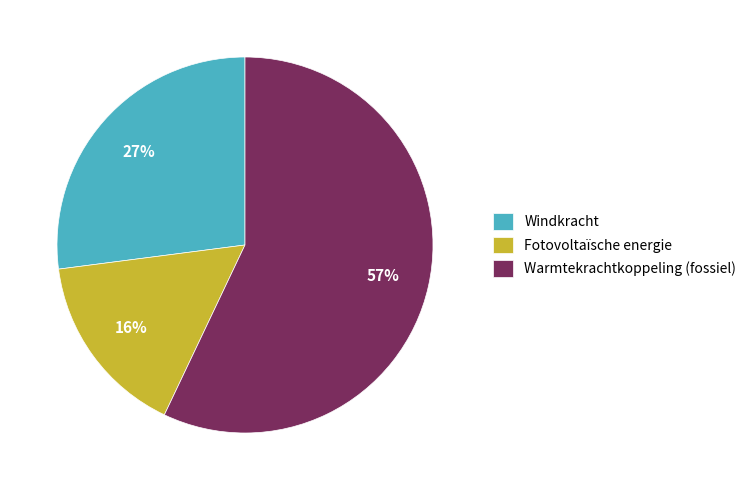

What percentage is the Windkracht slice, to the nearest percent?

27%